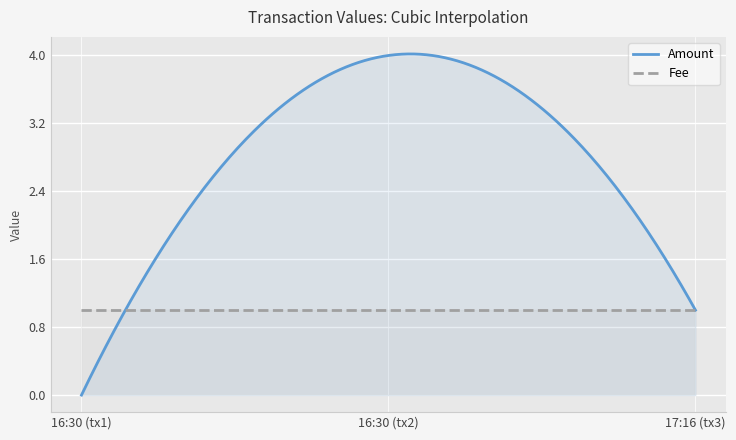

Reading right to left, transcribe all the data shown in this chart.

Amount: 2018-01-05 17:16:29=1	2018-01-05 16:30:27=4	2018-01-05 16:30:27=0
Fee: 2018-01-05 17:16:29=1	2018-01-05 16:30:27=1	2018-01-05 16:30:27=1